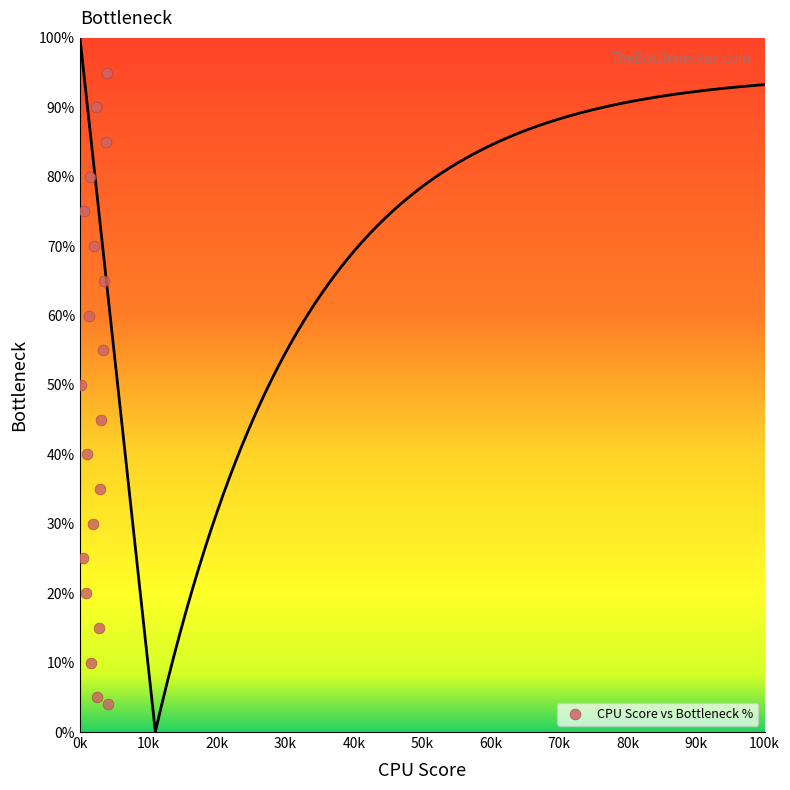

What Y value in the scatter plot is closest to 49?

50.0